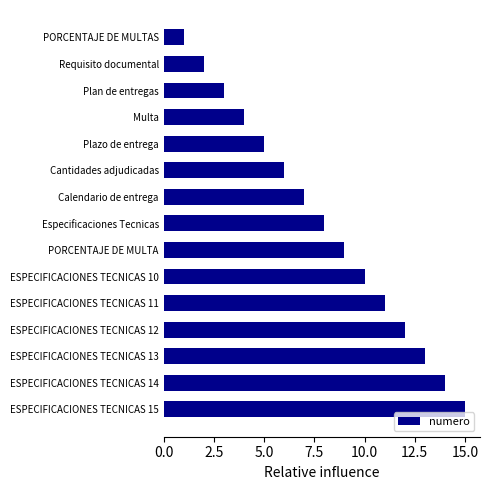

List the labels in order of value, smallest first.

PORCENTAJE DE MULTAS, Requisito documental, Plan de entregas, Multa, Plazo de entrega, Cantidades adjudicadas, Calendario de entrega, Especificaciones Tecnicas, PORCENTAJE DE MULTA, ESPECIFICACIONES TECNICAS 10, ESPECIFICACIONES TECNICAS 11, ESPECIFICACIONES TECNICAS 12, ESPECIFICACIONES TECNICAS 13, ESPECIFICACIONES TECNICAS 14, ESPECIFICACIONES TECNICAS 15